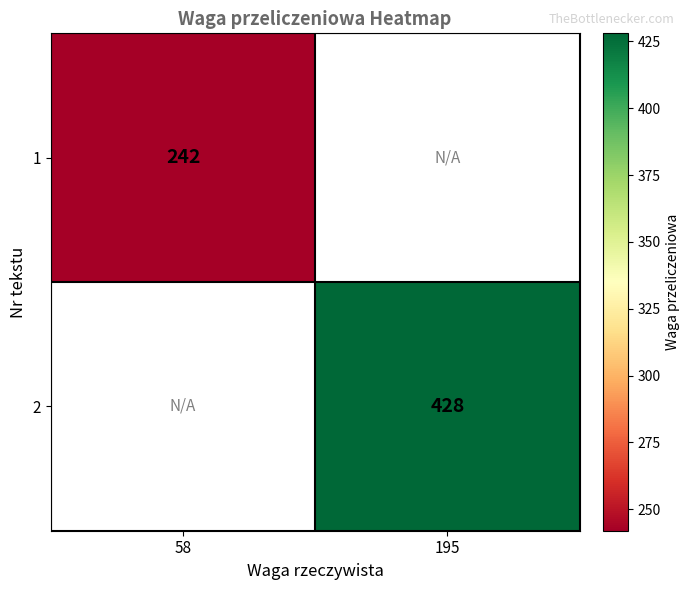

The value of 1 at 58 is 88. True or false?

False